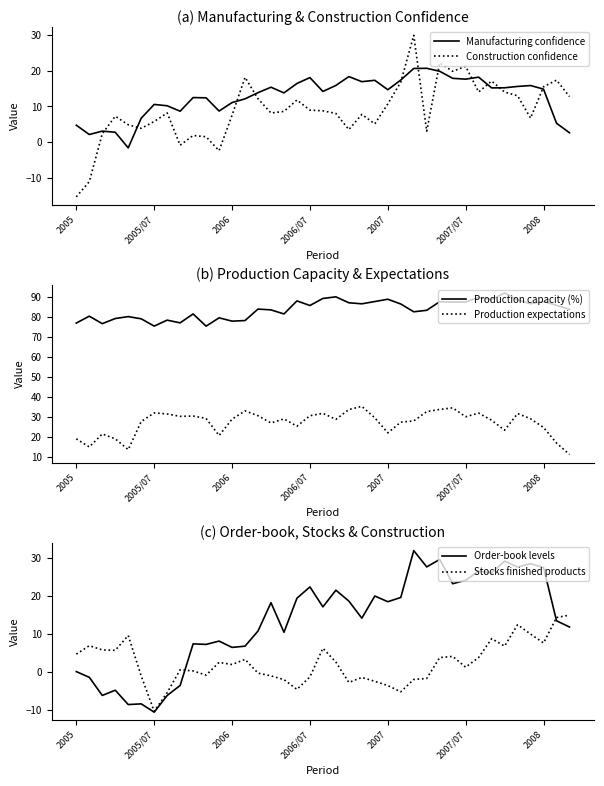

What value does the Stocks finished products series have at 2007/07?

1.2